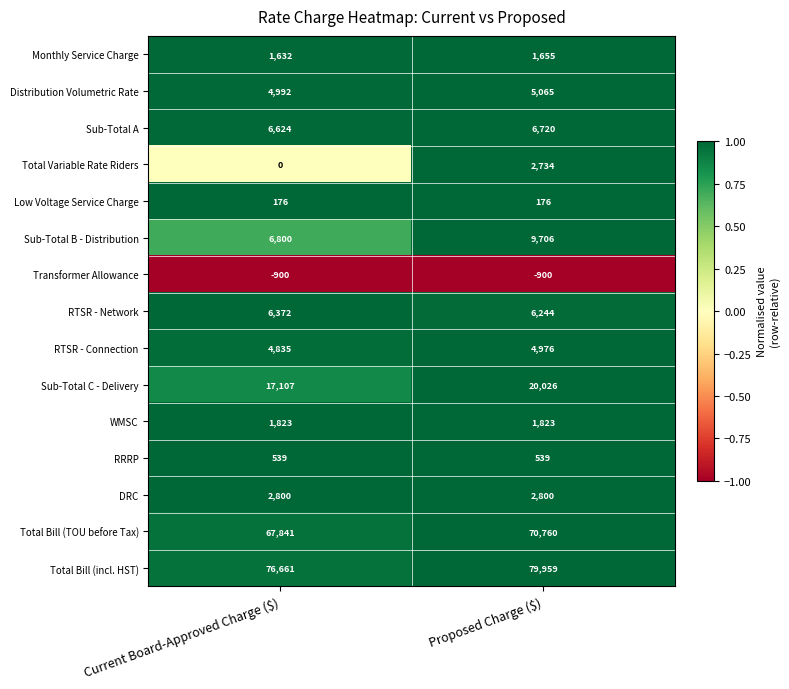

What is the total value across all series at Proposed Charge ($)?

212283